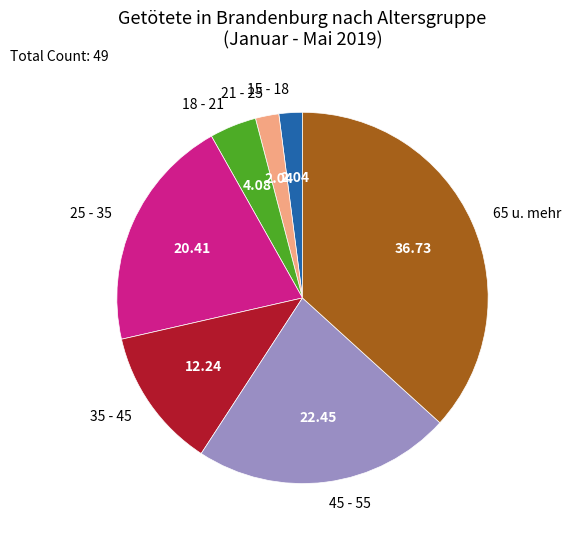

Is there a majority slice in this chart?

No